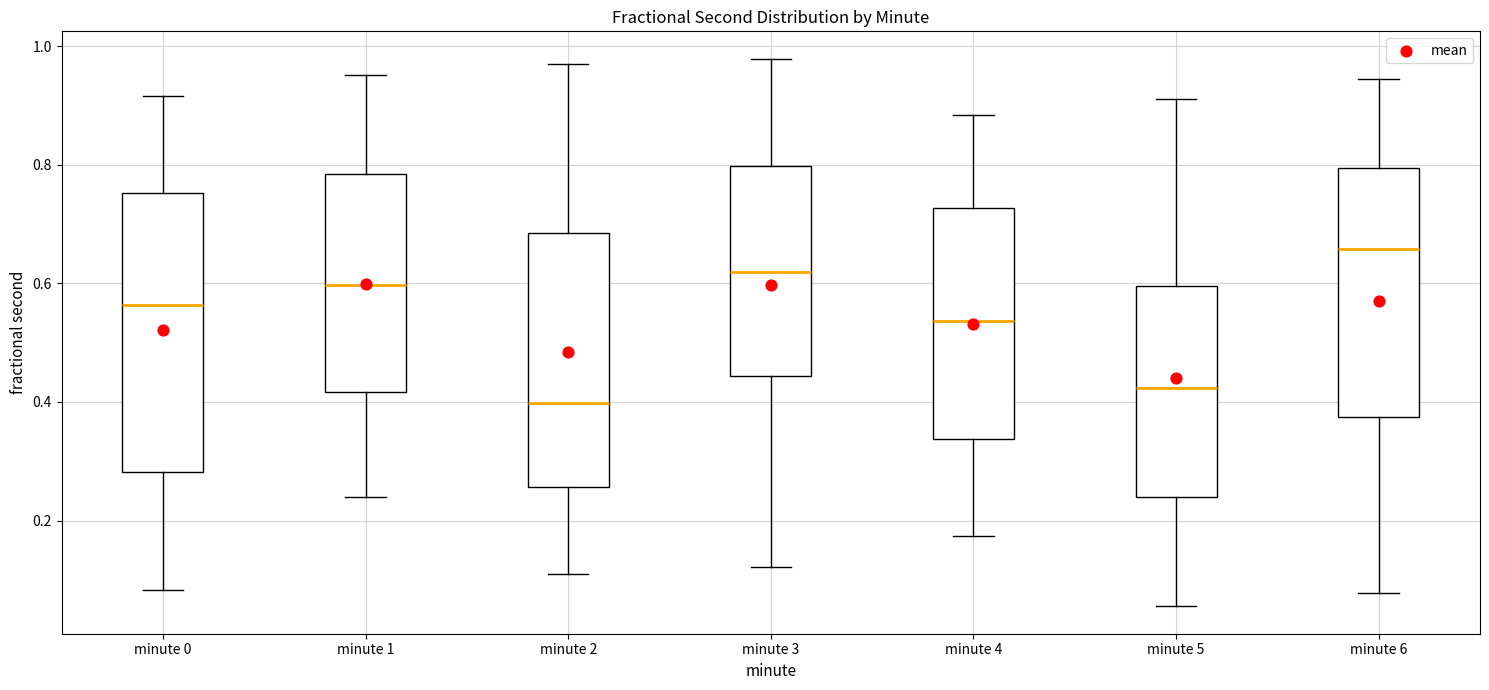

Reading left to right, transcribe this box plot: for each box, give where its median line is, the range the box spans, and where its two whiskers end, as read against the y-axis. The values are not printed on the chart, so give them approximately, as read against the axis.

minute 0: median 0.56, box 0.28 to 0.76, whiskers 0.08 to 0.92
minute 1: median 0.60, box 0.42 to 0.78, whiskers 0.24 to 0.96
minute 2: median 0.40, box 0.26 to 0.68, whiskers 0.10 to 0.98
minute 3: median 0.62, box 0.44 to 0.80, whiskers 0.12 to 0.98
minute 4: median 0.54, box 0.34 to 0.72, whiskers 0.18 to 0.88
minute 5: median 0.42, box 0.24 to 0.60, whiskers 0.06 to 0.92
minute 6: median 0.66, box 0.38 to 0.80, whiskers 0.08 to 0.94